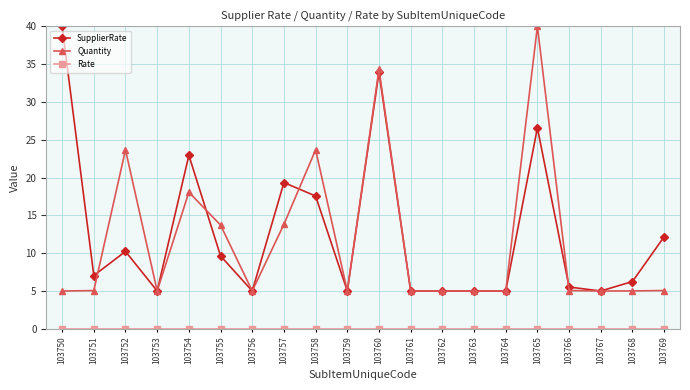

Is it true that Quantity equals 23.7 at 103758?

True